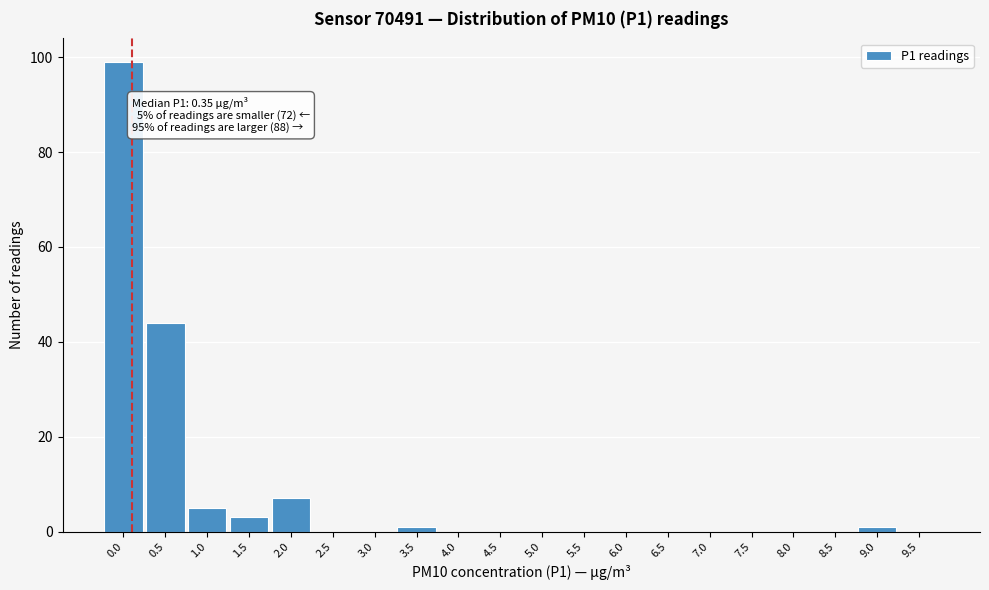

Reading right to left, list all the values displayed in this chart.

9.5=0	9.0=1	8.5=0	8.0=0	7.5=0	7.0=0	6.5=0	6.0=0	5.5=0	5.0=0	4.5=0	4.0=0	3.5=1	3.0=0	2.5=0	2.0=7	1.5=3	1.0=5	0.5=44	0.0=99